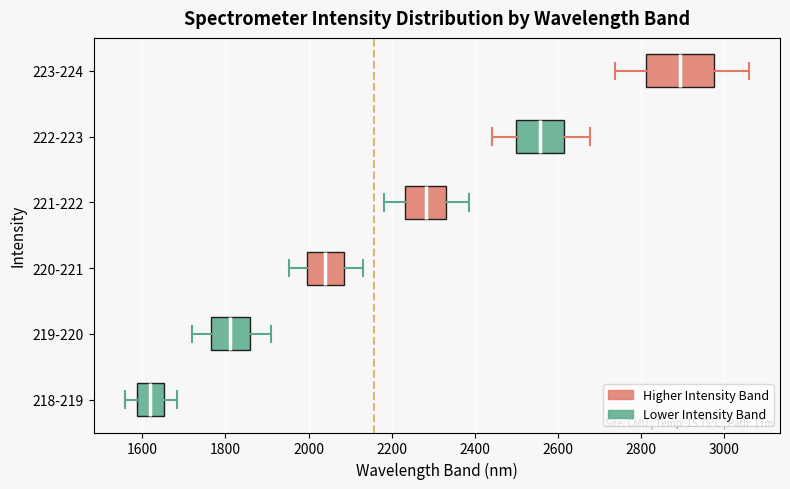

Where does the median line of the box for 219-220 sit on the x-axis? The values are not printed on the chart, so give them approximately, as read against the axis.

1820